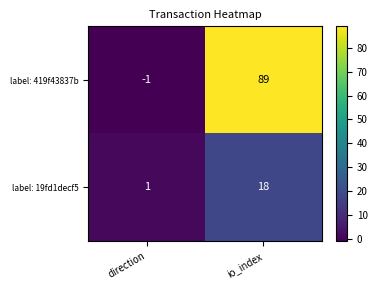

What is the difference between the highest and lowest values at direction?

2